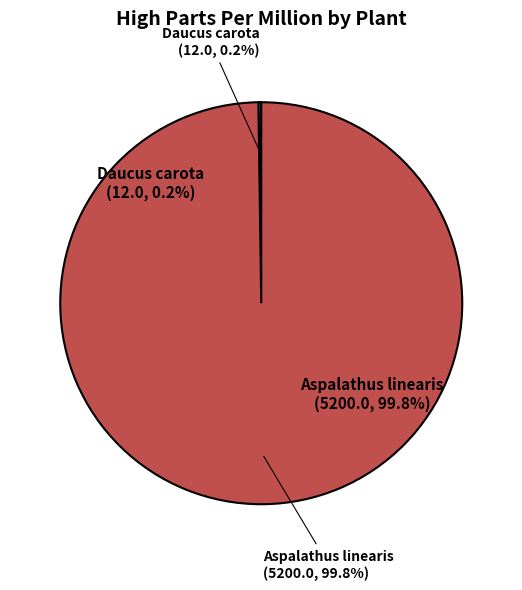

What percentage do Aspalathus linearis and Daucus carota together represent?

100.0%